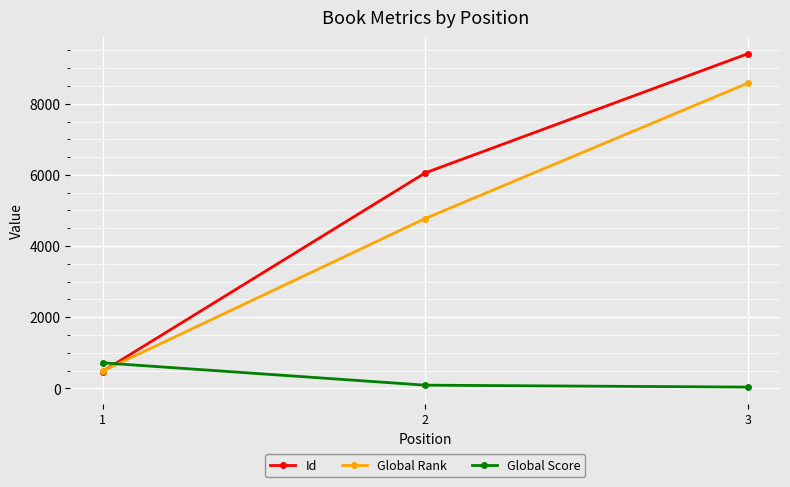

The value of Id at 1 is 473. True or false?

True